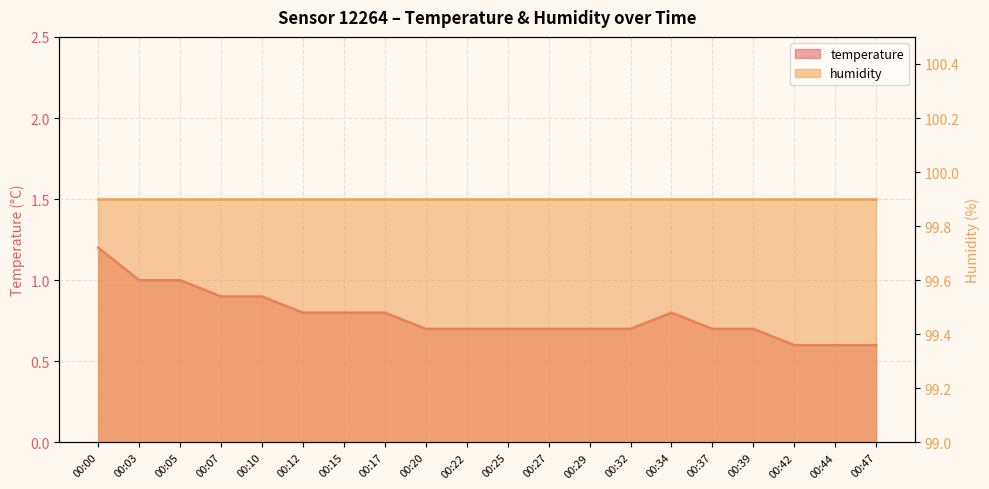

Rank the categories by value from highest to lowest.

00:00, 00:03, 00:05, 00:07, 00:10, 00:12, 00:15, 00:17, 00:34, 00:20, 00:22, 00:25, 00:27, 00:29, 00:32, 00:37, 00:39, 00:42, 00:44, 00:47